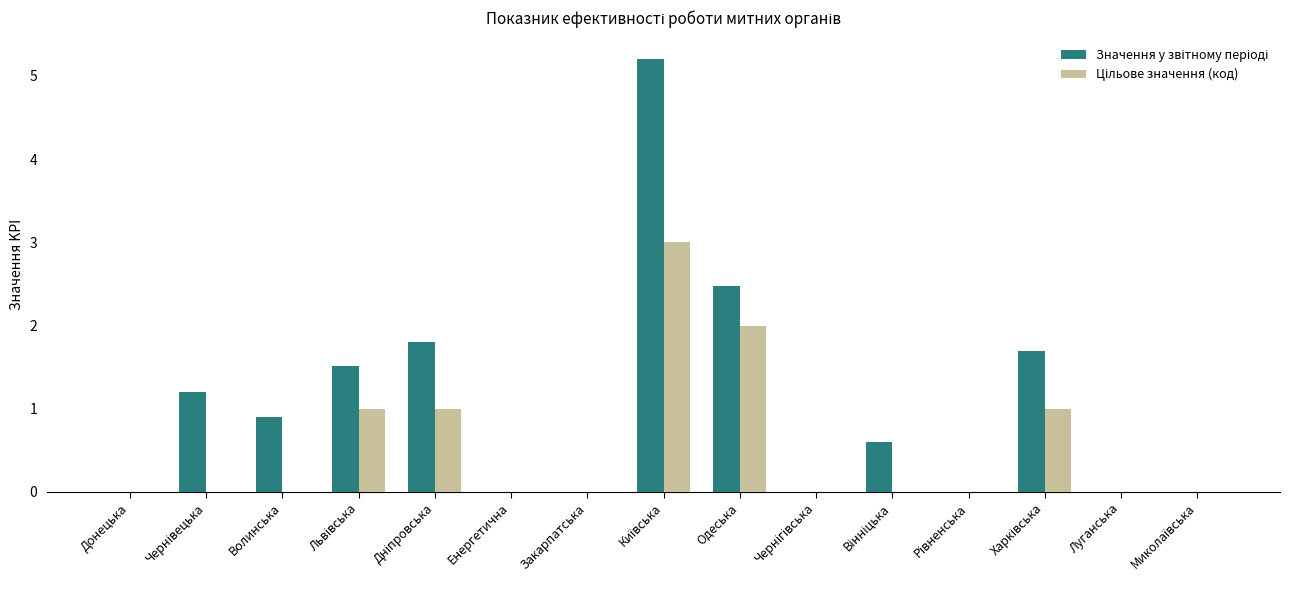

What is the greatest value displayed?

5.2